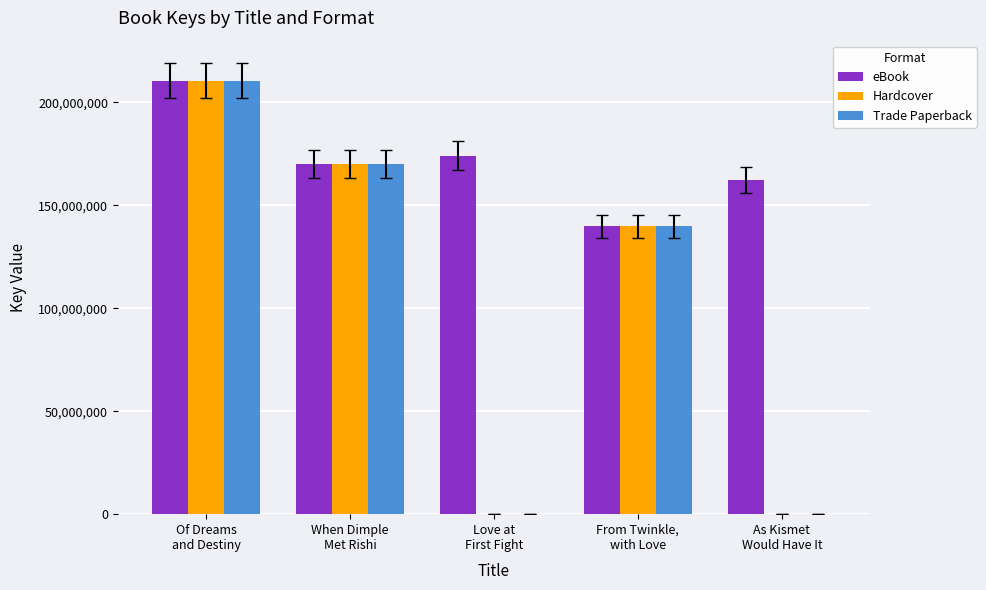

Is the value of Trade Paperback at As Kismet
Would Have It greater than the value of eBook at Love at
First Fight?

No